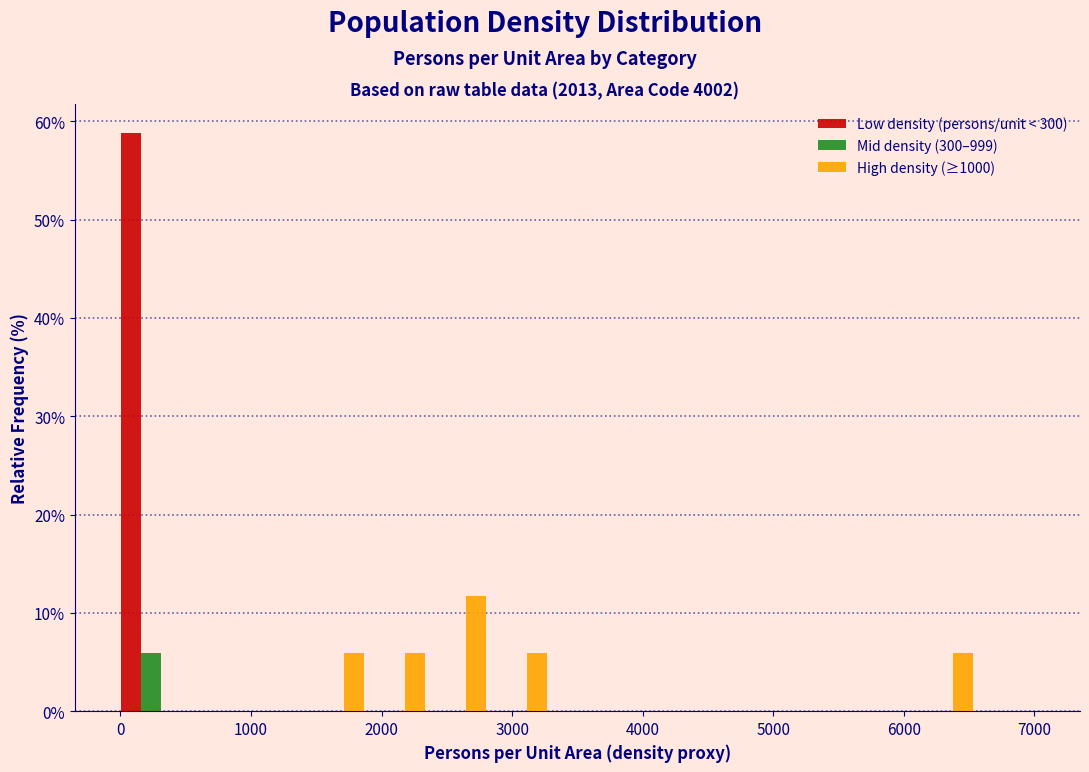

In the Low density (persons/unit < 300) series, which range on the x-axis has the tallest bar?

0 to 500